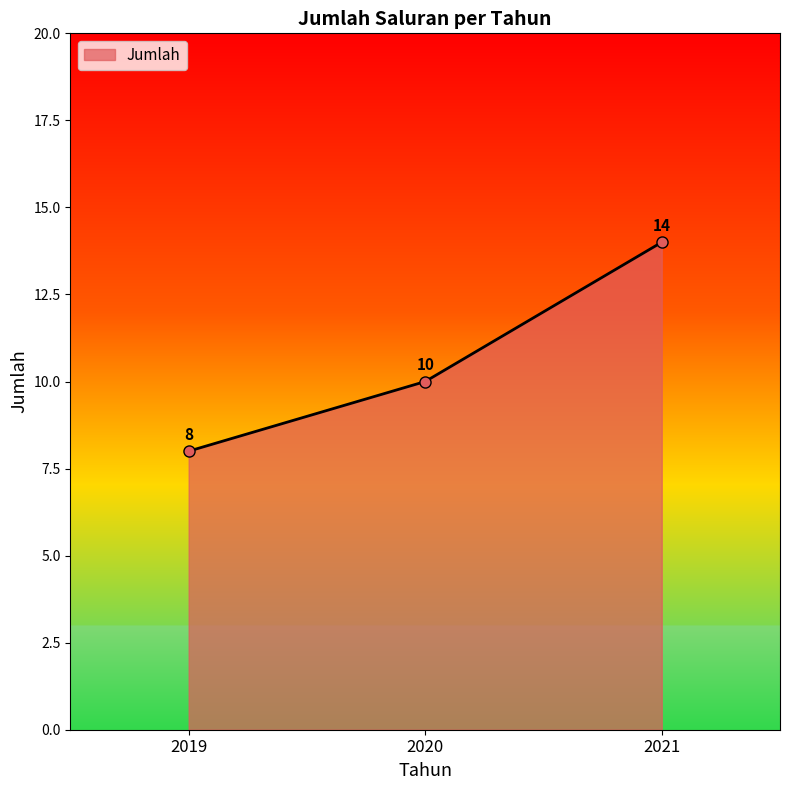

The chart shows a value of 12 at 2019. True or false?

False